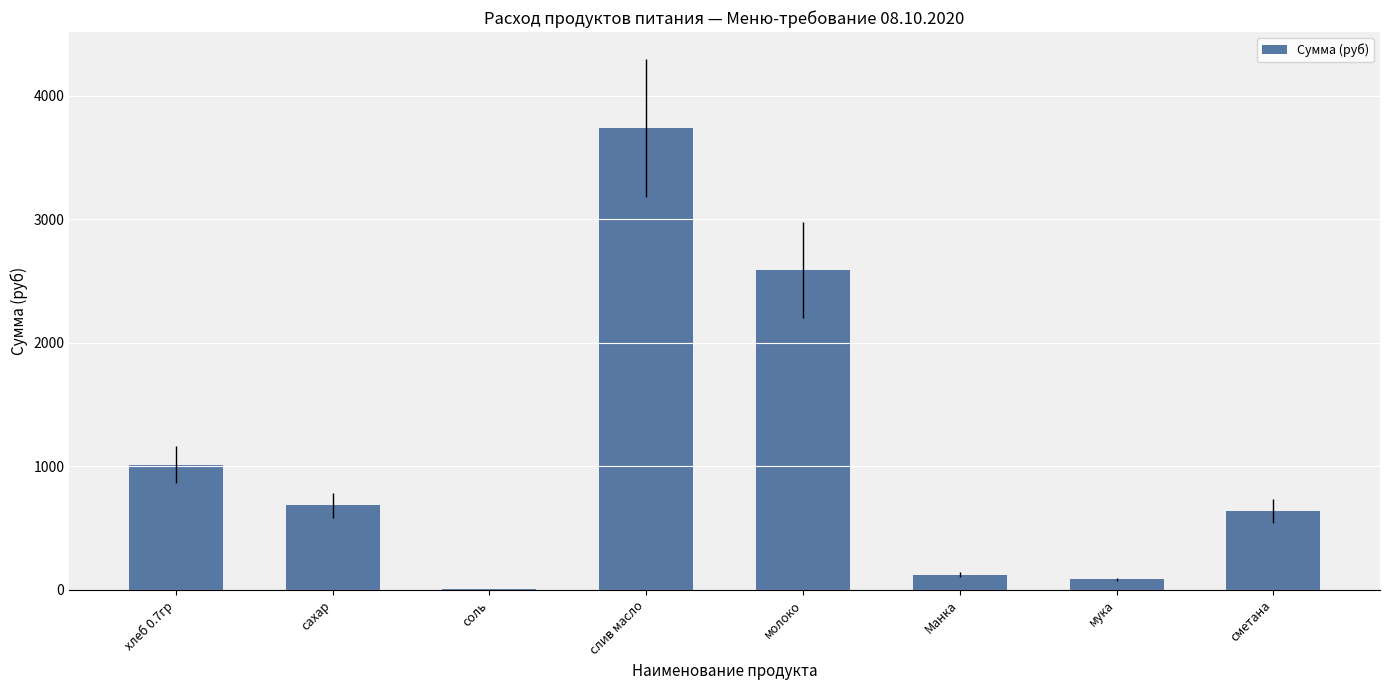

Where is the data nearest to the value 1871?

молоко